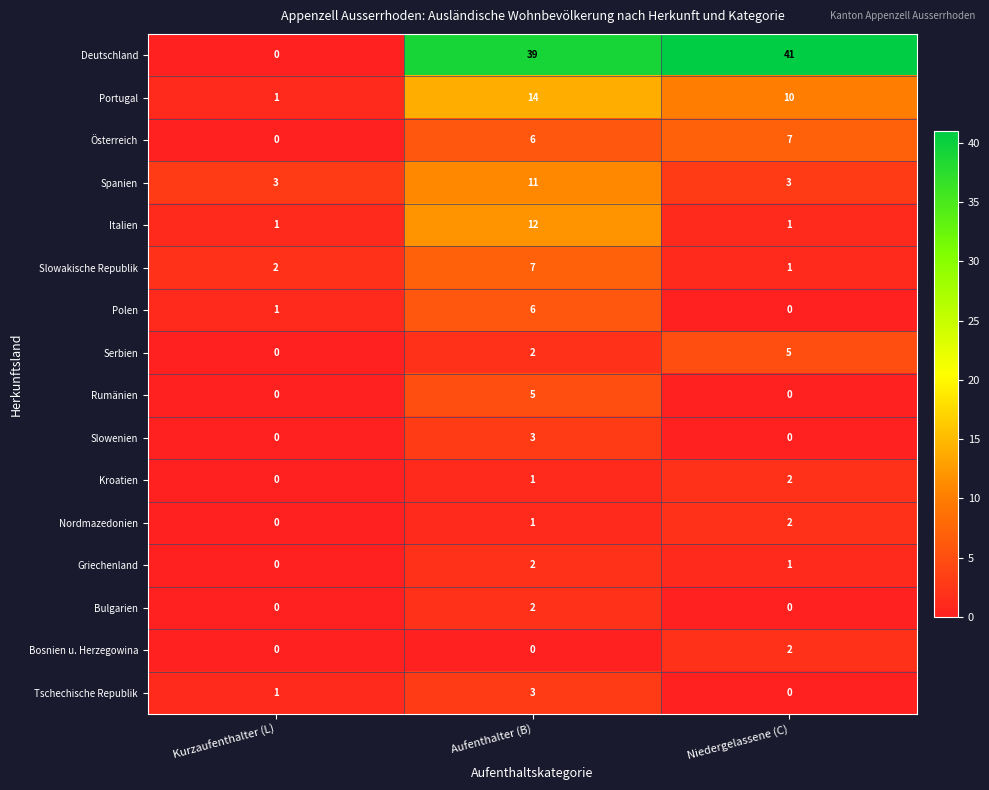

What is the greatest value displayed?

41